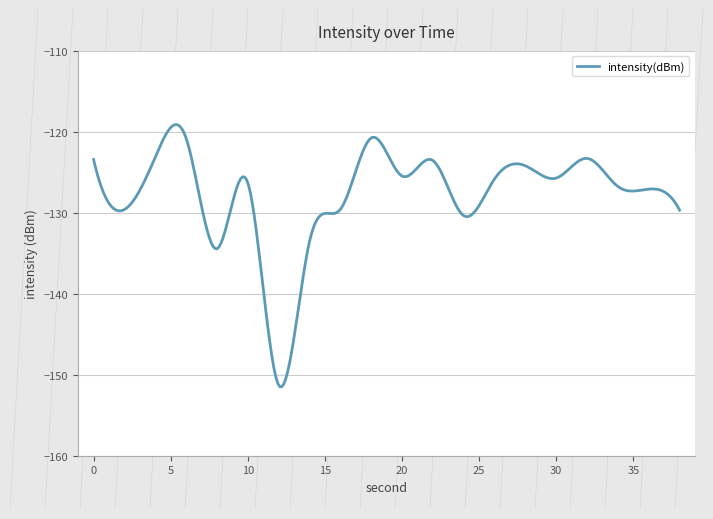

What is the sum of all values?

-38349.0